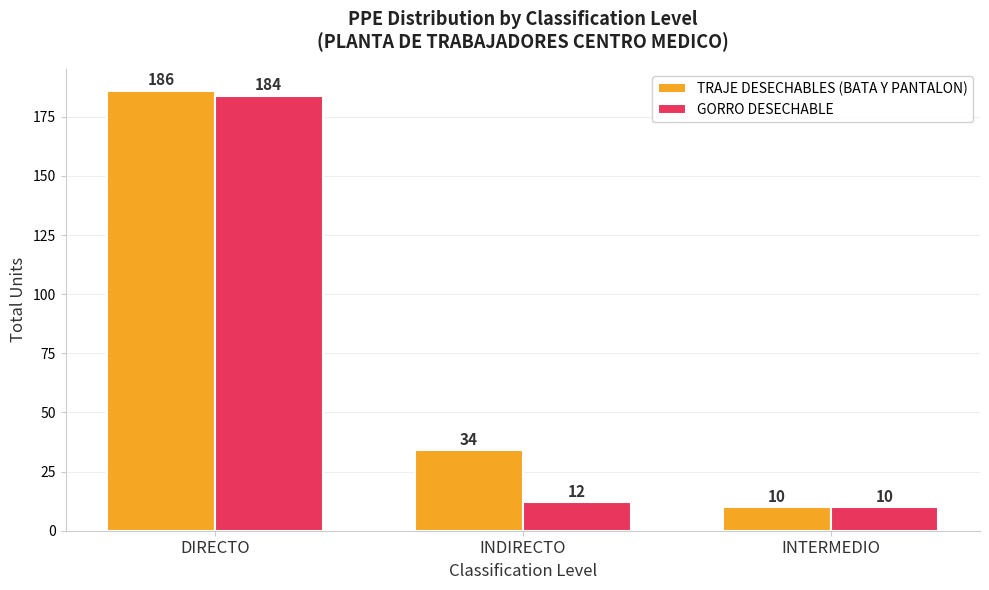

At which category is the sum across all series the highest?

DIRECTO